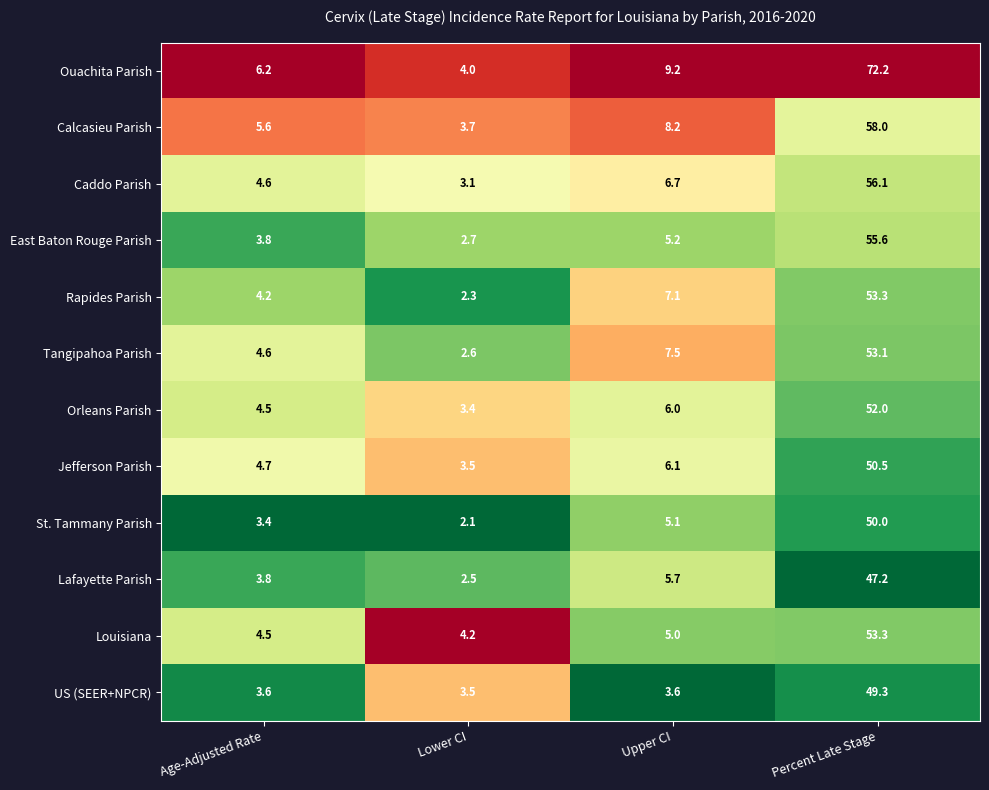

What value does the Caddo Parish series have at Upper CI?

6.7